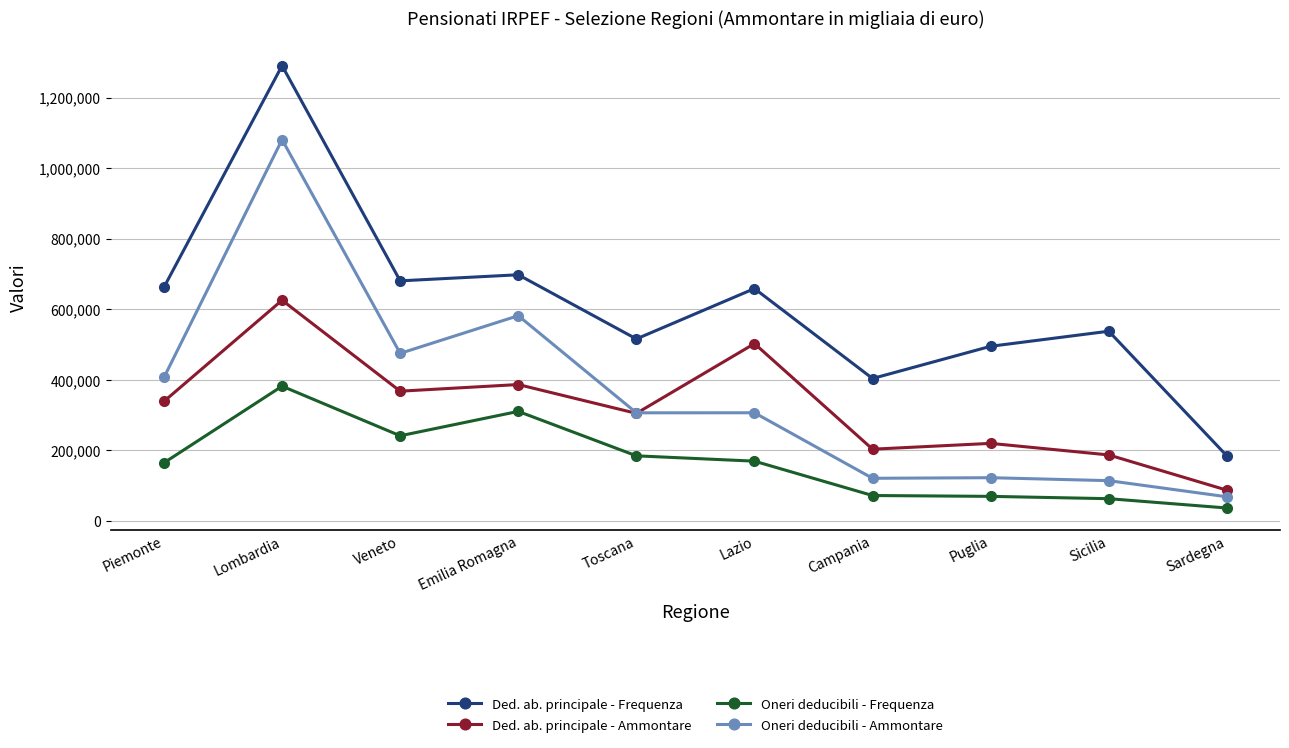

The Ded. ab. principale - Frequenza series shows 403486 at Campania. True or false?

True